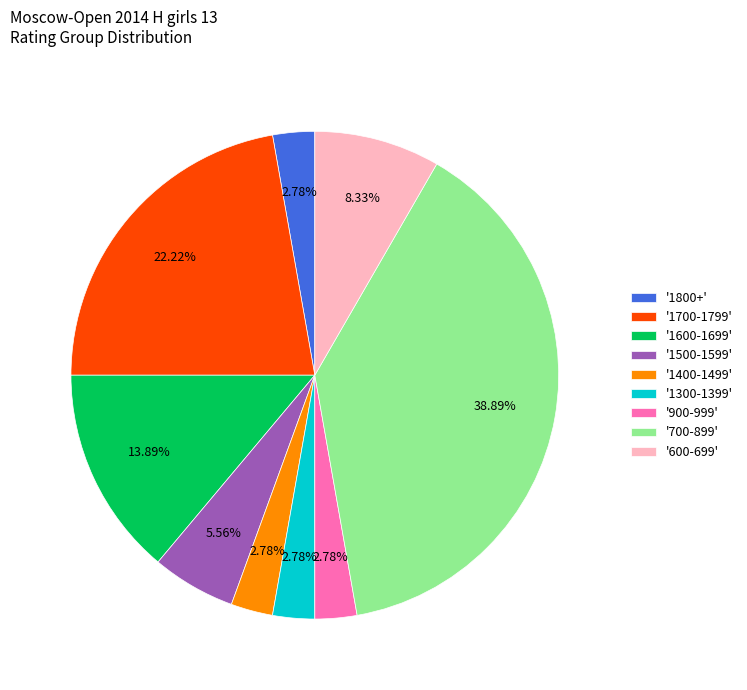

Is '600-699' the majority of the pie?

No